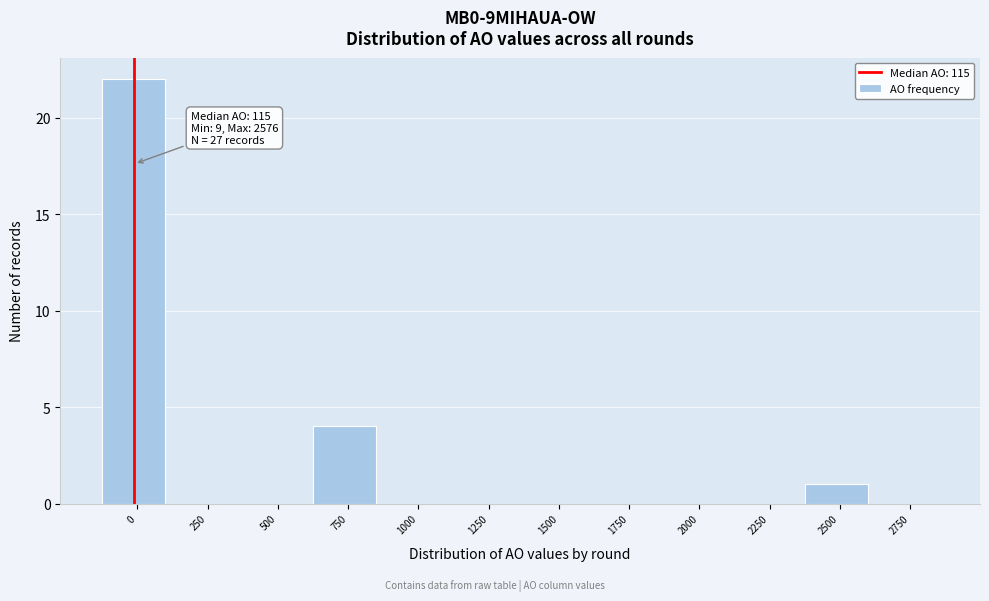

Reading left to right, extract all data points from this chart.

0=22	250=0	500=0	750=4	1000=0	1250=0	1500=0	1750=0	2000=0	2250=0	2500=1	2750=0